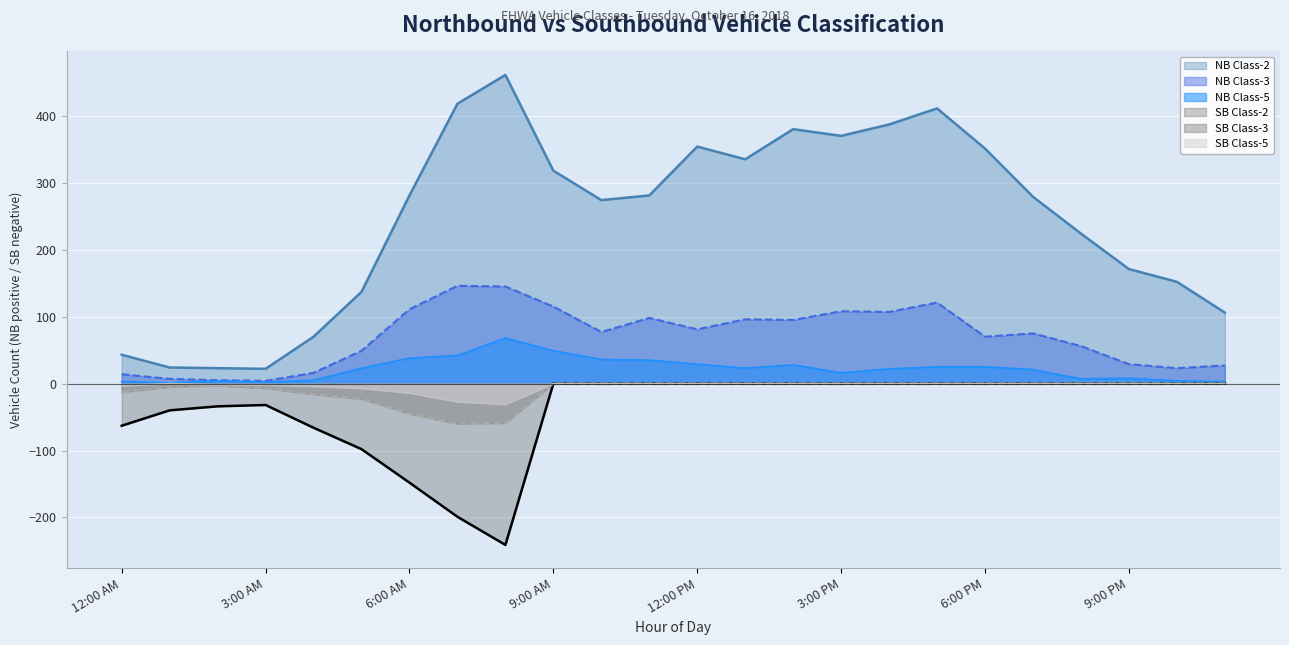

What is the sum of the SB Class-5 values at 2:00 AM and 12:00 PM?

-2